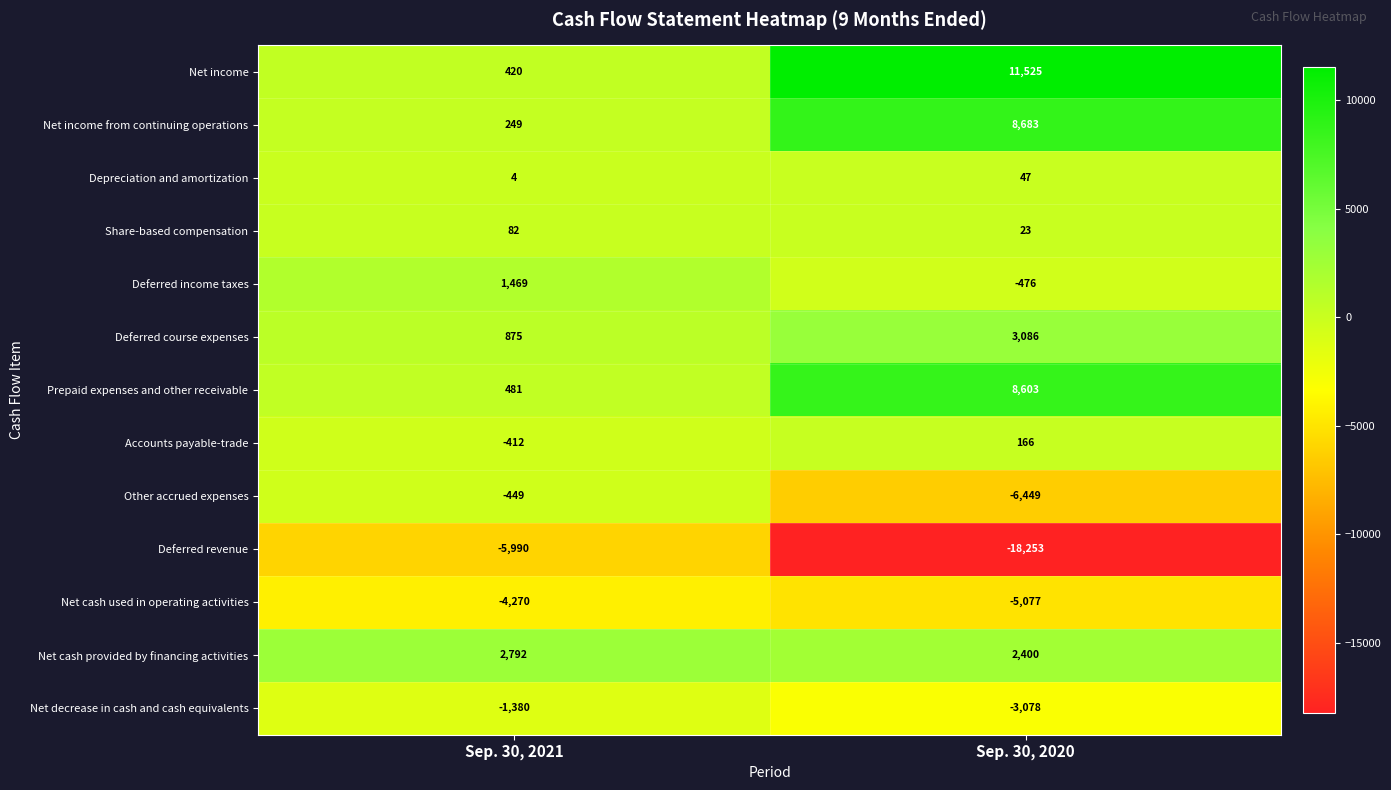

What is the smallest value displayed?

-18253